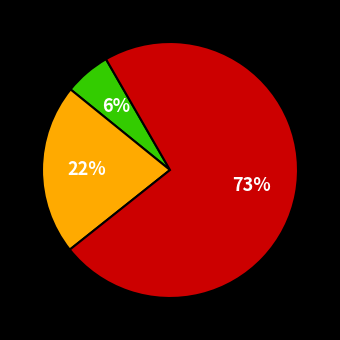

Count the number of slices in the pie.

3